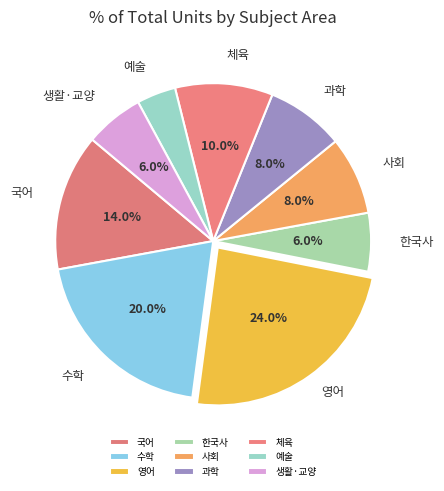

The 생활·교양 slice represents 1% of the pie. True or false?

False